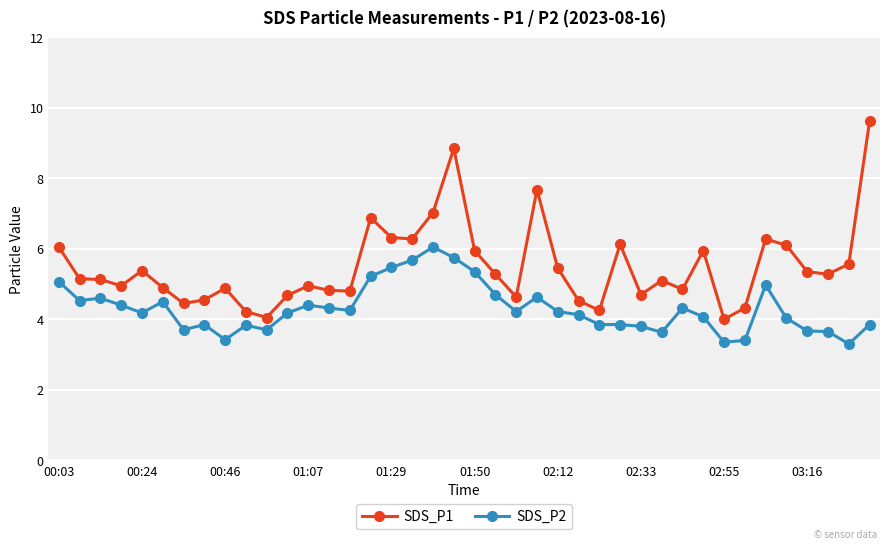

At how many categories does at least one series exceed 9?

1